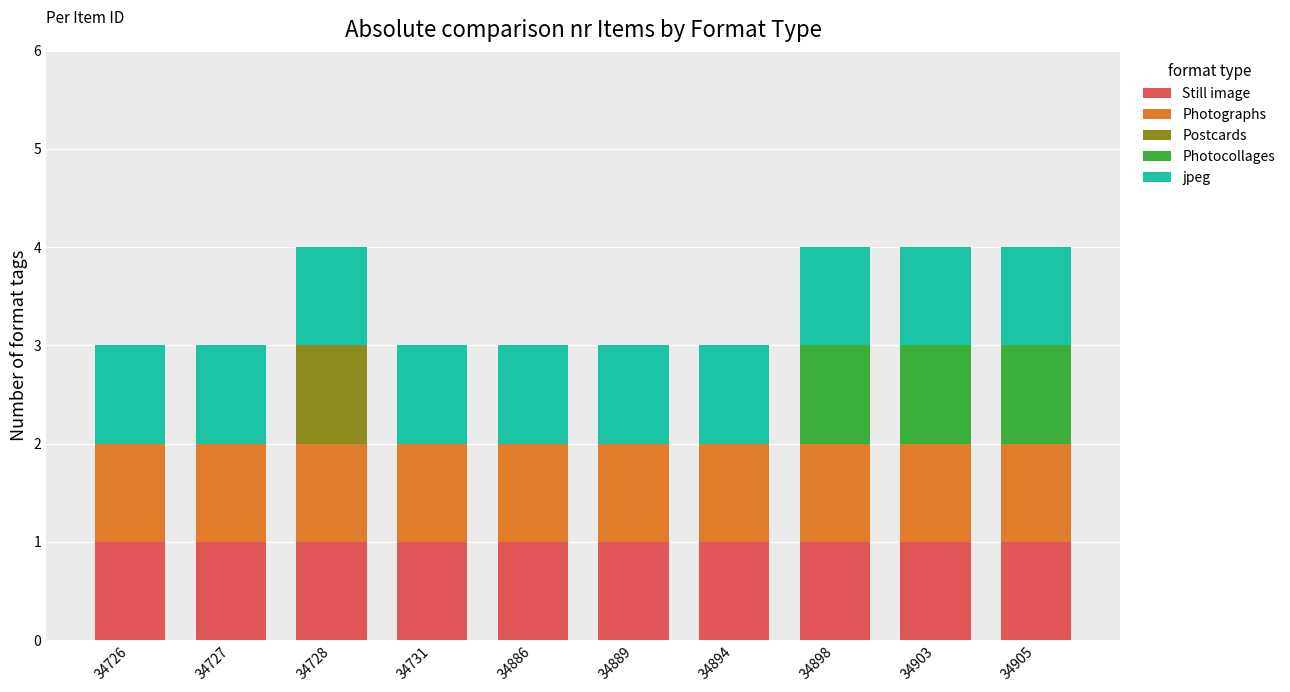

The value of Still image at 34731 is 1. True or false?

True